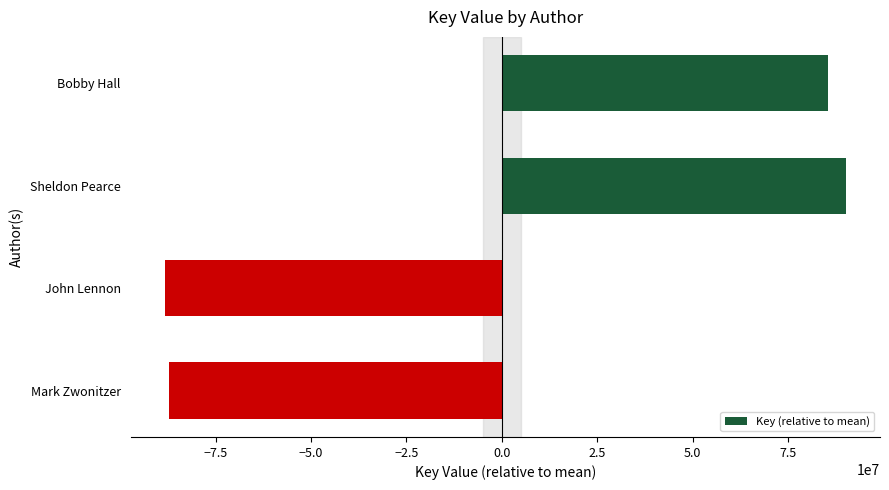

Between Bobby Hall and Mark Zwonitzer, which is larger?

Bobby Hall